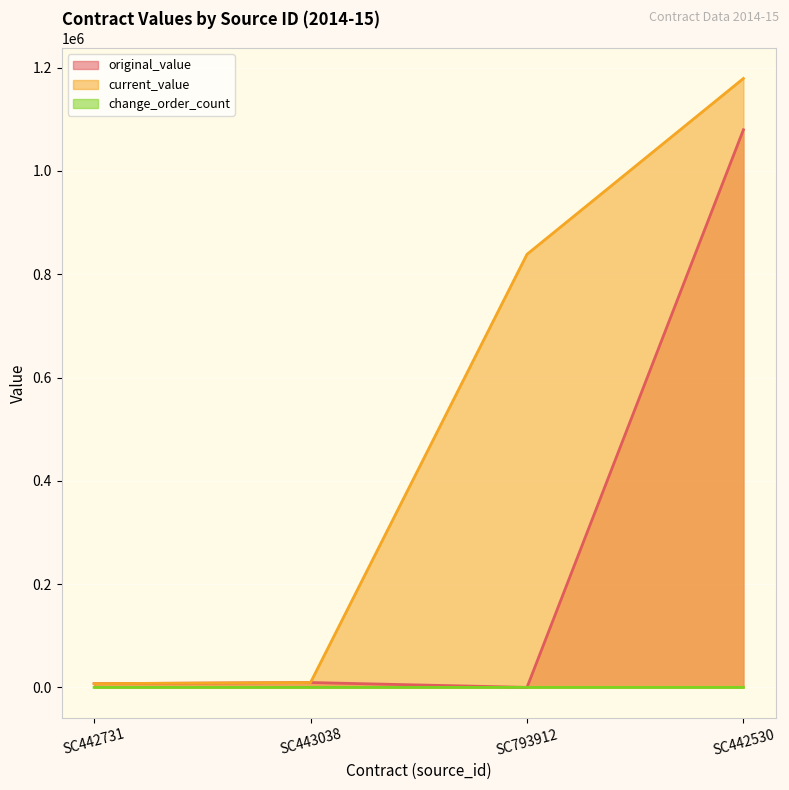

How many lines are shown in the chart?

3